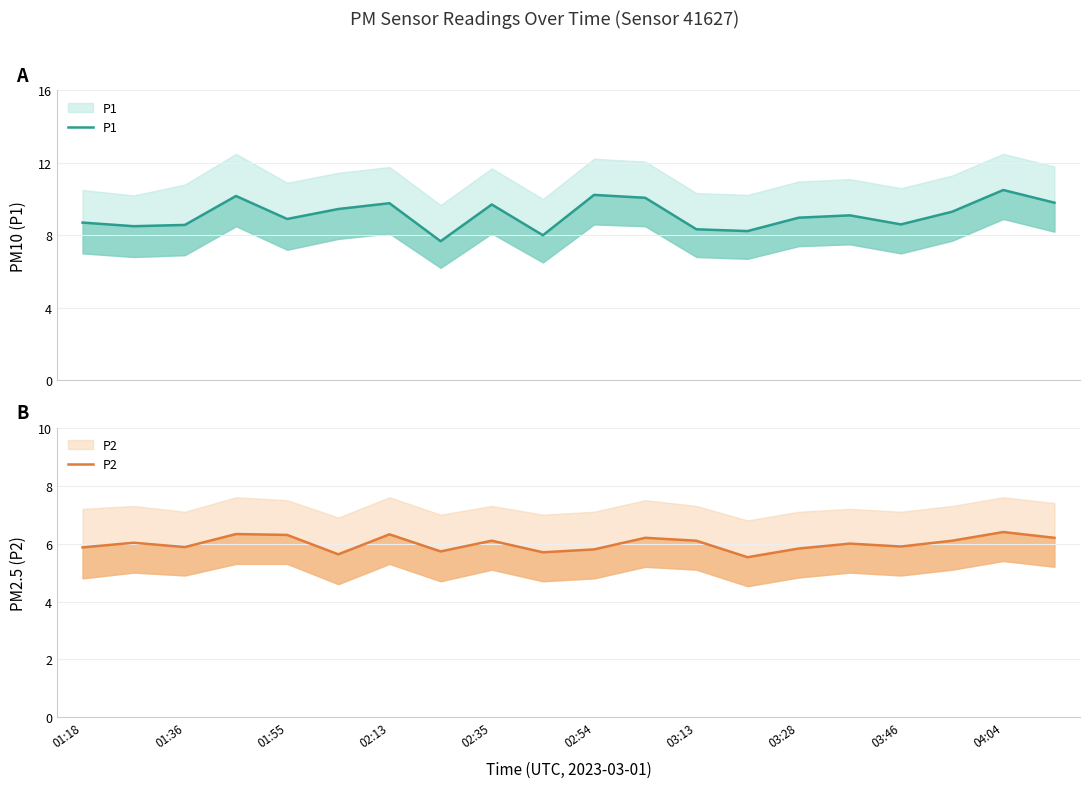

Which series has the largest range (max minus min)?

P1